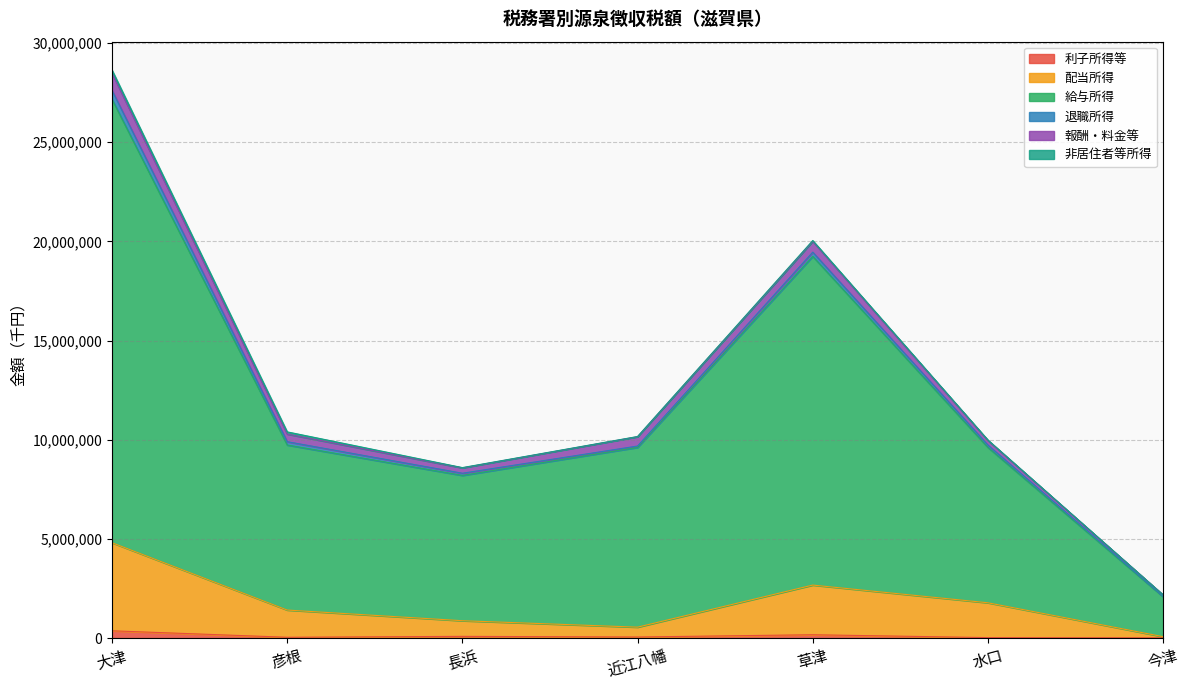

At which category is the sum across all series the highest?

大津